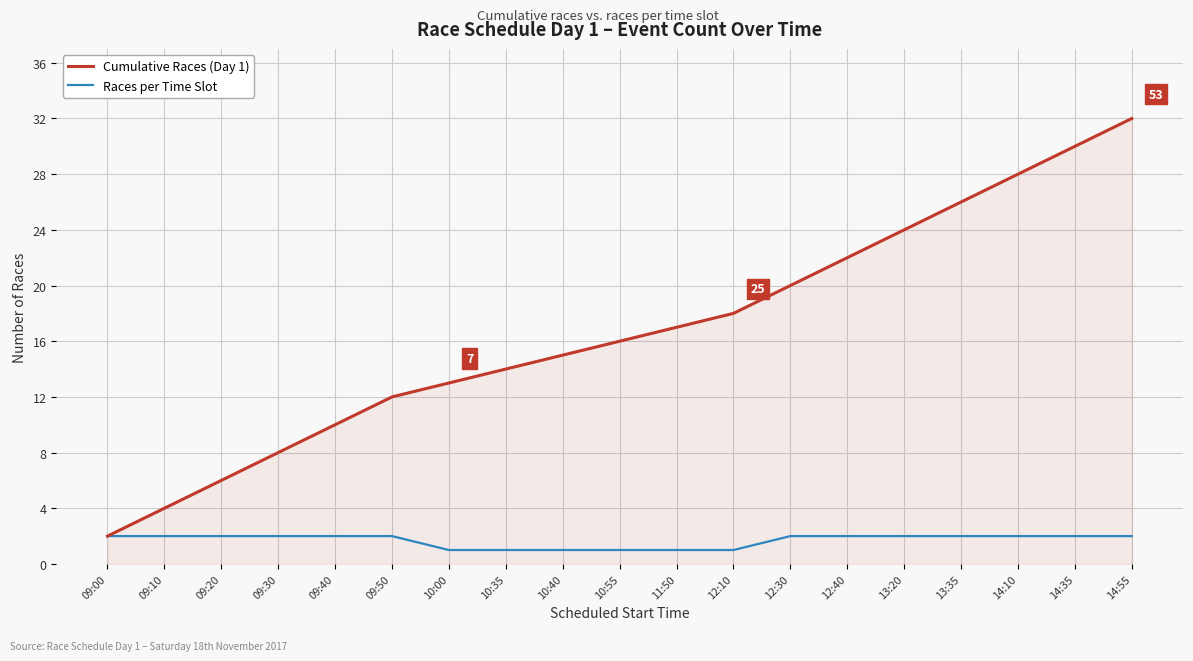

Rank the series by their average value, from highest to lowest.

Cumulative Races (Day 1), Races per Time Slot